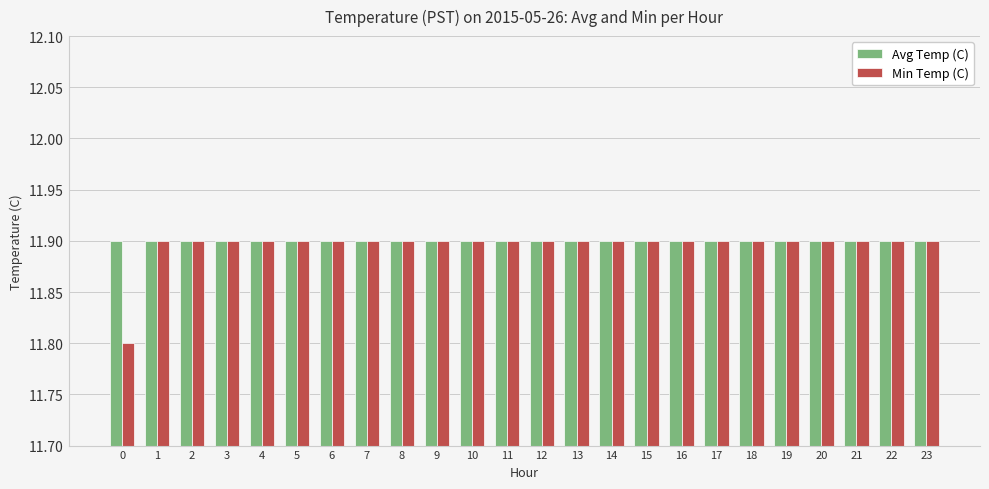

The value of Avg Temp (C) at 4 is 6.3. True or false?

False